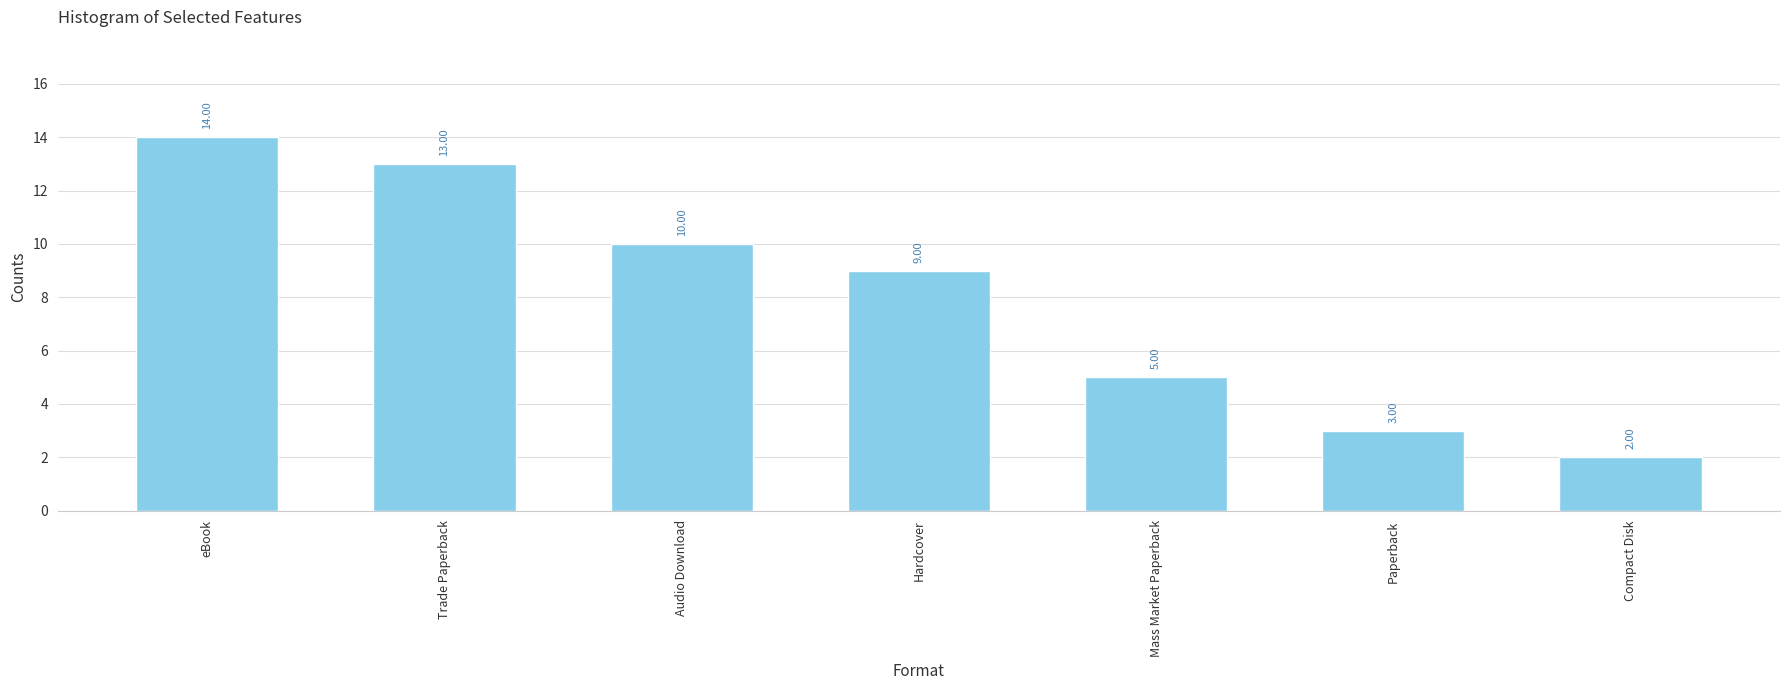

Rank the categories by value from lowest to highest.

Compact Disk, Paperback, Mass Market Paperback, Hardcover, Audio Download, Trade Paperback, eBook